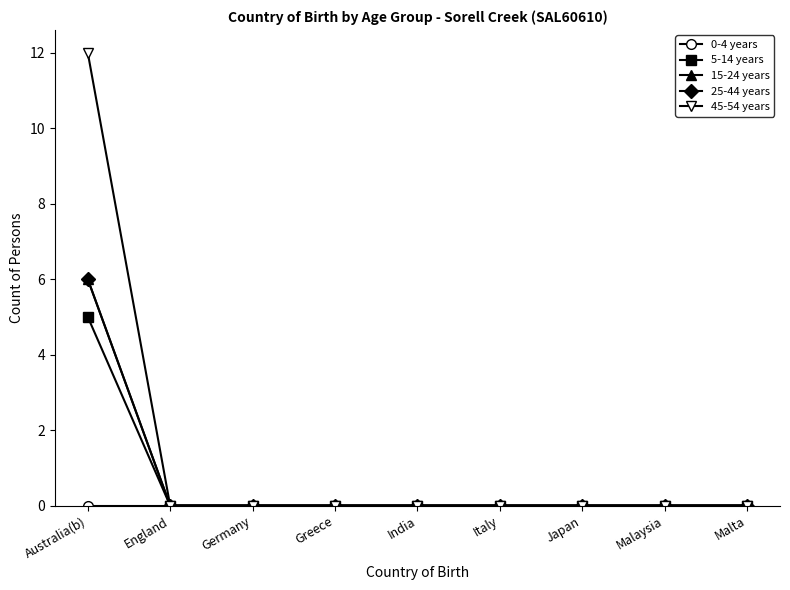

At how many categories does at least one series exceed 4?

1